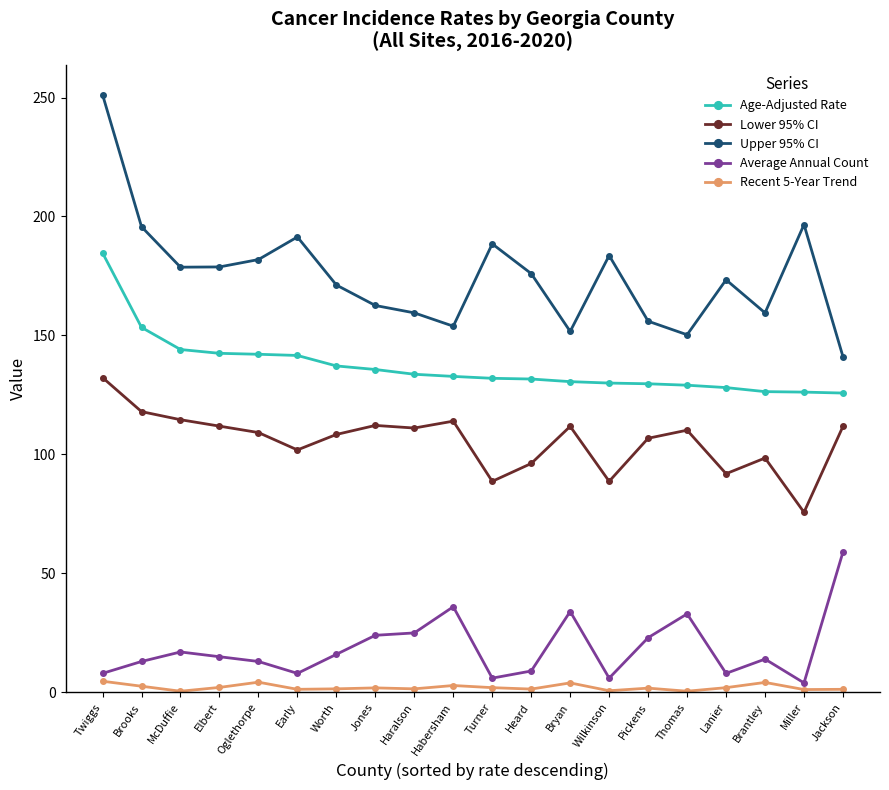

Which series has the widest spread of values?

Upper 95% CI